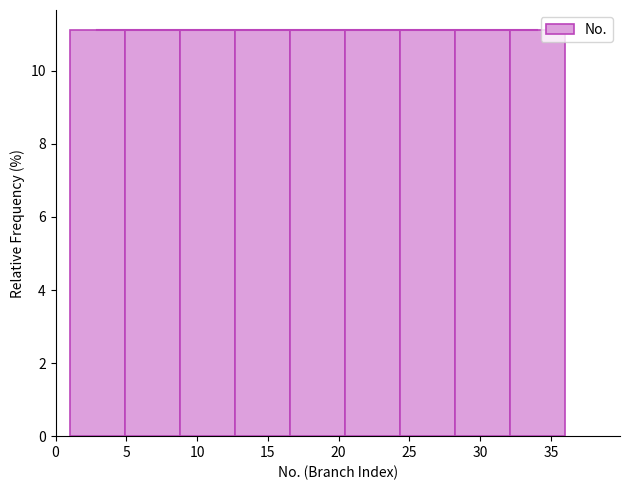

Reading left to right, list every bar in this chart as the range it spans on the x-axis followed by its height. Neither the bar edges nor the heights are printed on the chart, so give them approximately, as read against the axes.

1.0 to 5.0: 11.2
5.0 to 9.0: 11.2
9.0 to 12.5: 11.2
12.5 to 16.5: 11.2
16.5 to 20.5: 11.2
20.5 to 24.5: 11.2
24.5 to 28.0: 11.2
28.0 to 32.0: 11.2
32.0 to 36.0: 11.2